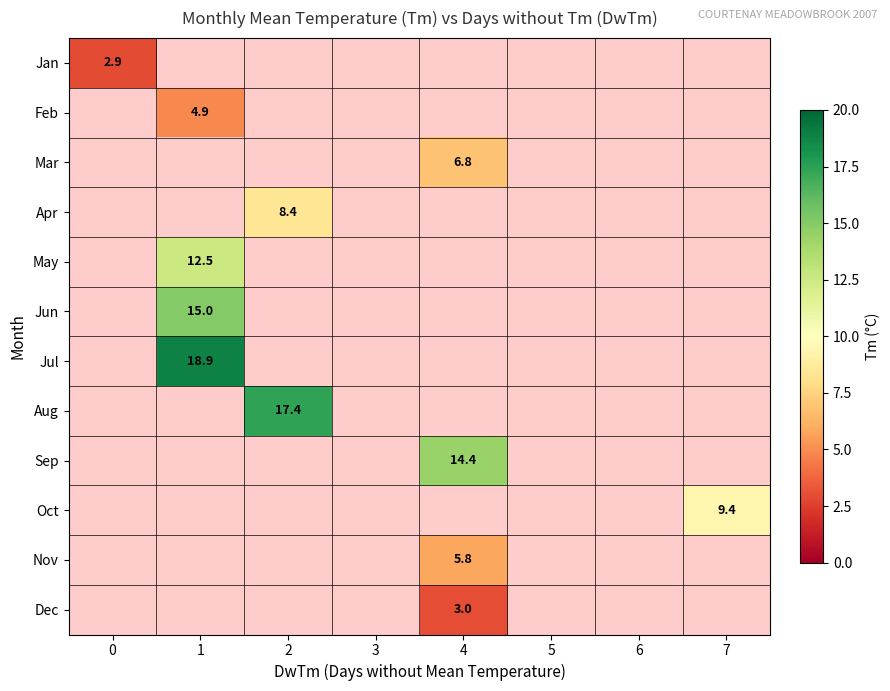

The Dec series shows 3.0 at 4. True or false?

True